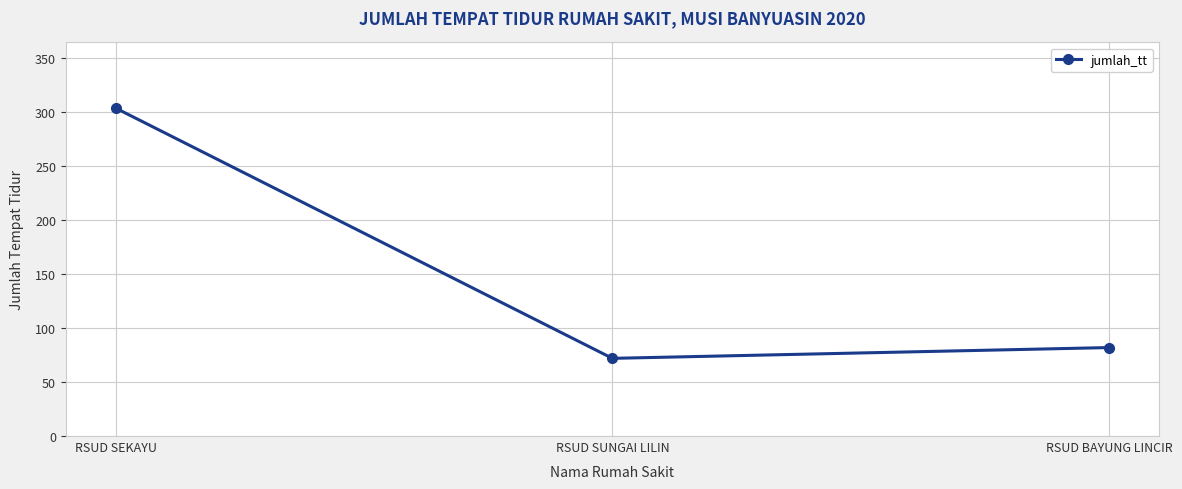

At which label is the value closest to 188?

RSUD BAYUNG LINCIR